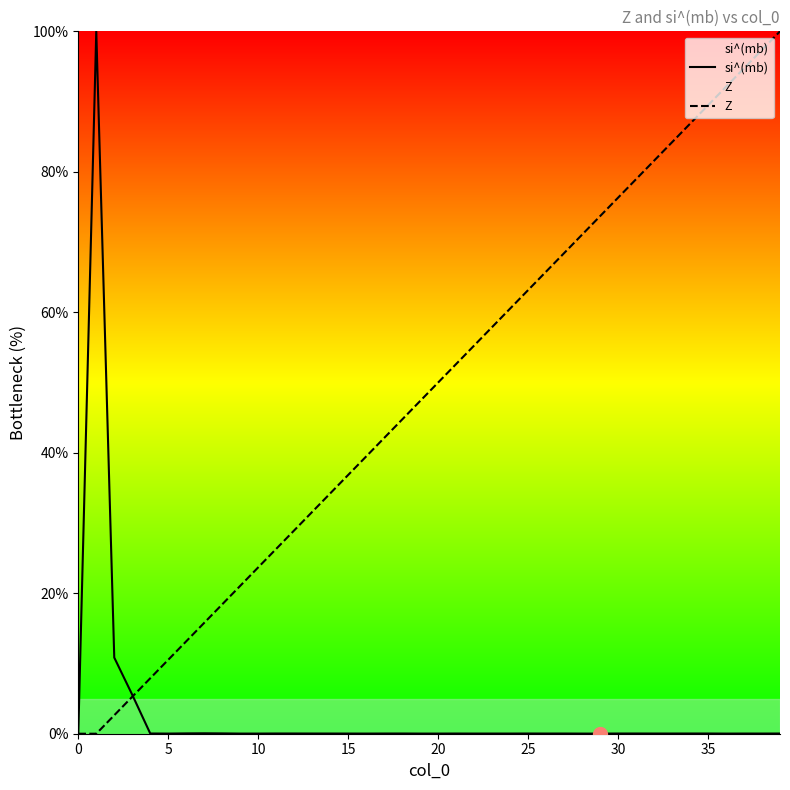

What is the maximum value for Z?

100.0